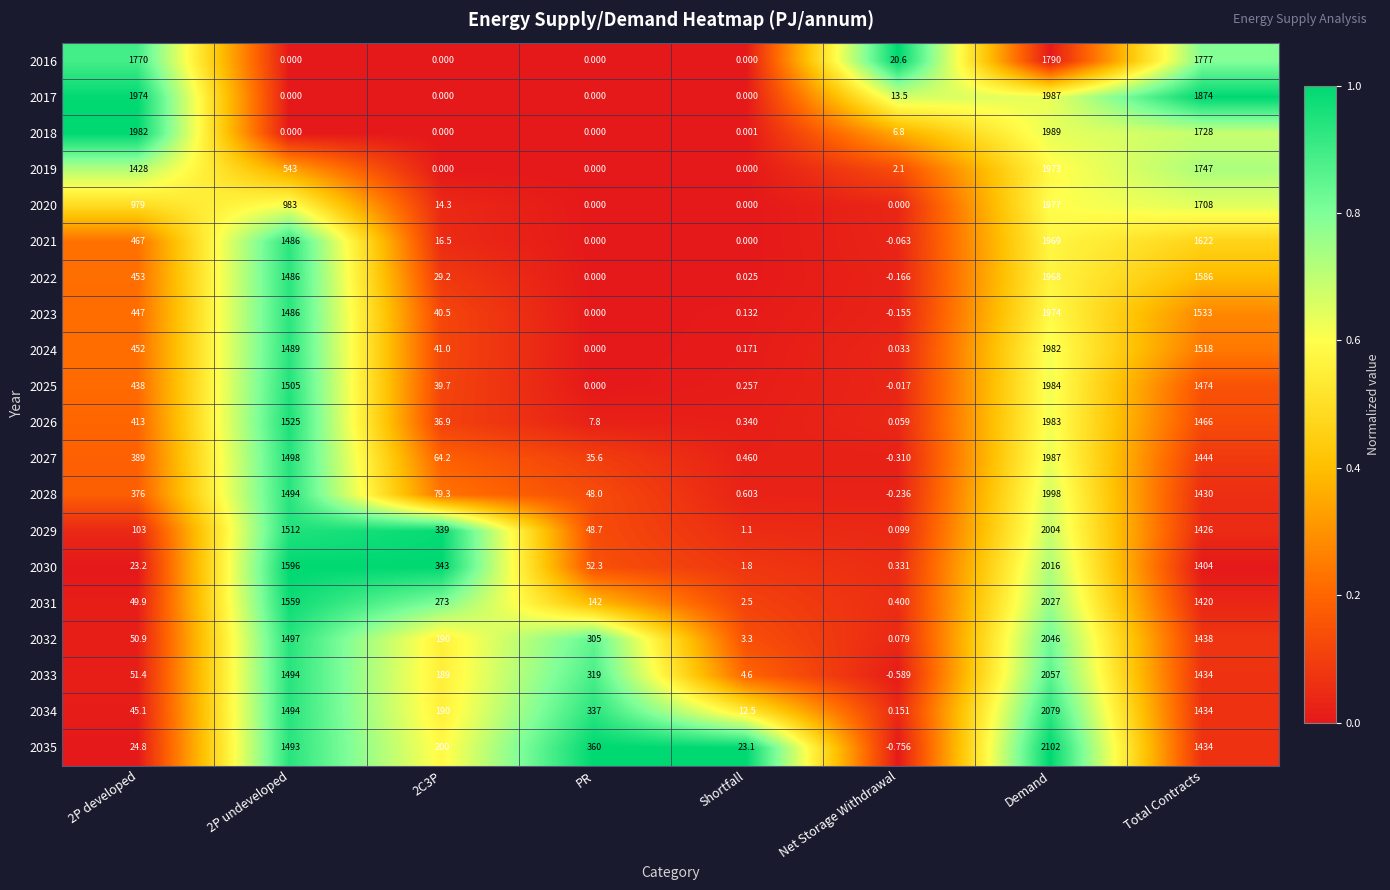

Where is 2035 nearest to the value 1050?

Total Contracts